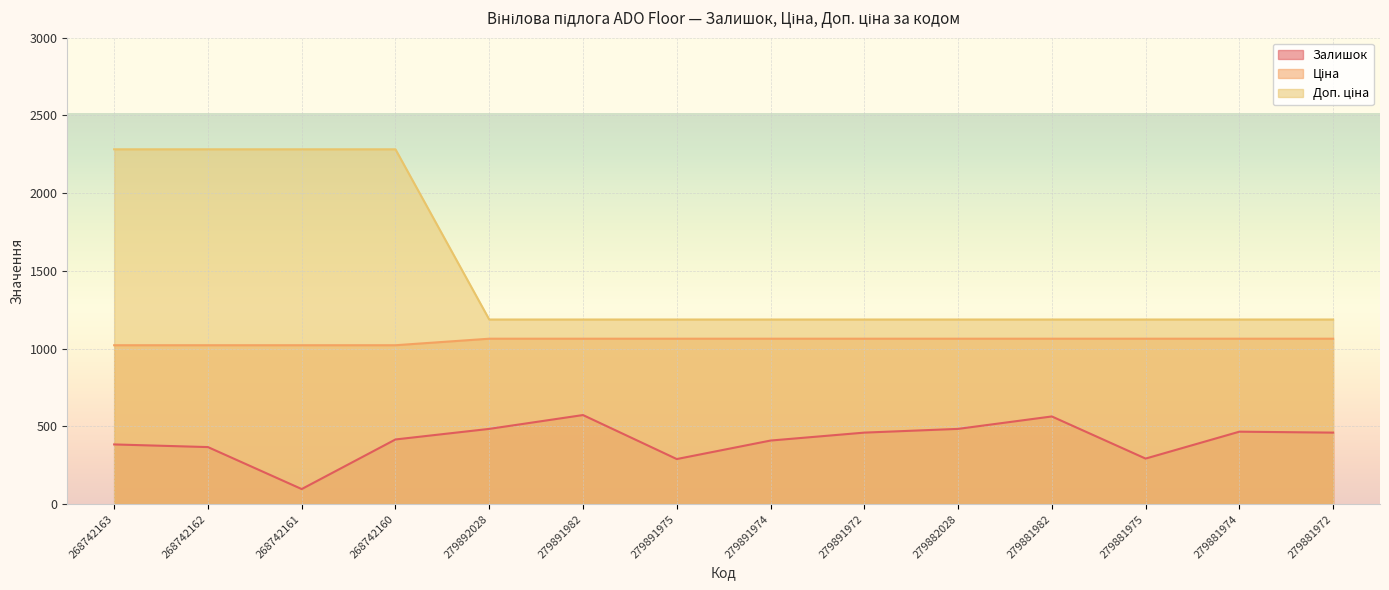

Reading left to right, transcribe all the data shown in this chart.

Залишок: 268742163=384.0	268742162=367.0	268742161=97.0	268742160=416.0	279892028=484.0	279891982=573.0	279891975=290.0	279891974=409.0	279891972=460.0	279882028=484.0	279881982=564.0	279881975=293.0	279881974=466.0	279881972=460.0
Ціна: 268742163=1022.0	268742162=1022.0	268742161=1022.0	268742160=1022.0	279892028=1064.0	279891982=1064.0	279891975=1064.0	279891974=1064.0	279891972=1064.0	279882028=1064.0	279881982=1064.0	279881975=1064.0	279881974=1064.0	279881972=1064.0
Доп. ціна: 268742163=2282.1	268742162=2282.1	268742161=2282.1	268742160=2282.1	279892028=1187.4	279891982=1187.4	279891975=1187.4	279891974=1187.4	279891972=1187.4	279882028=1187.4	279881982=1187.4	279881975=1187.4	279881974=1187.4	279881972=1187.4